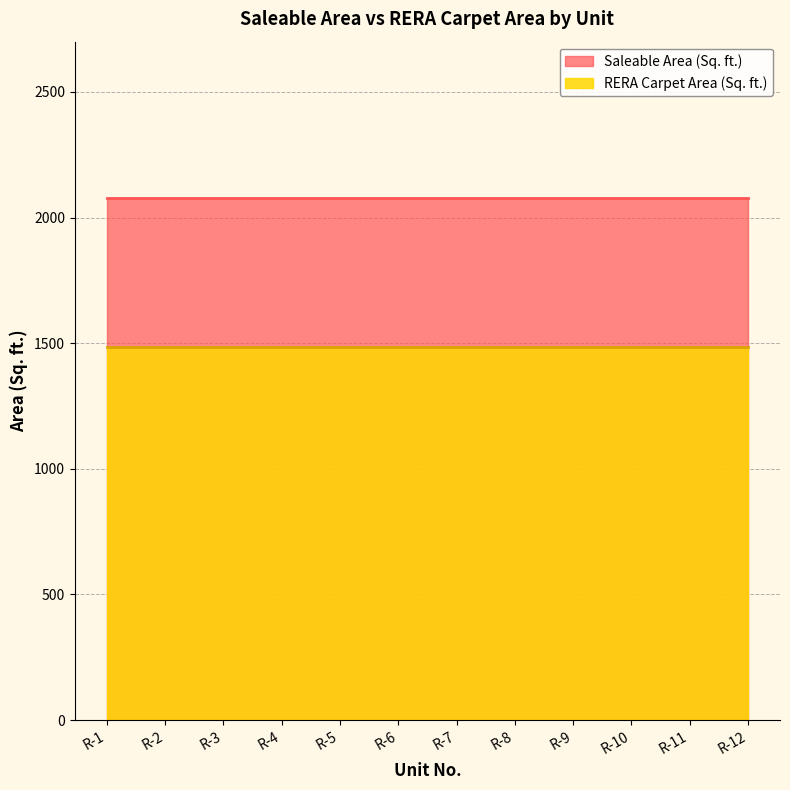

At which label does Saleable Area (Sq. ft.) reach its peak?

R-1